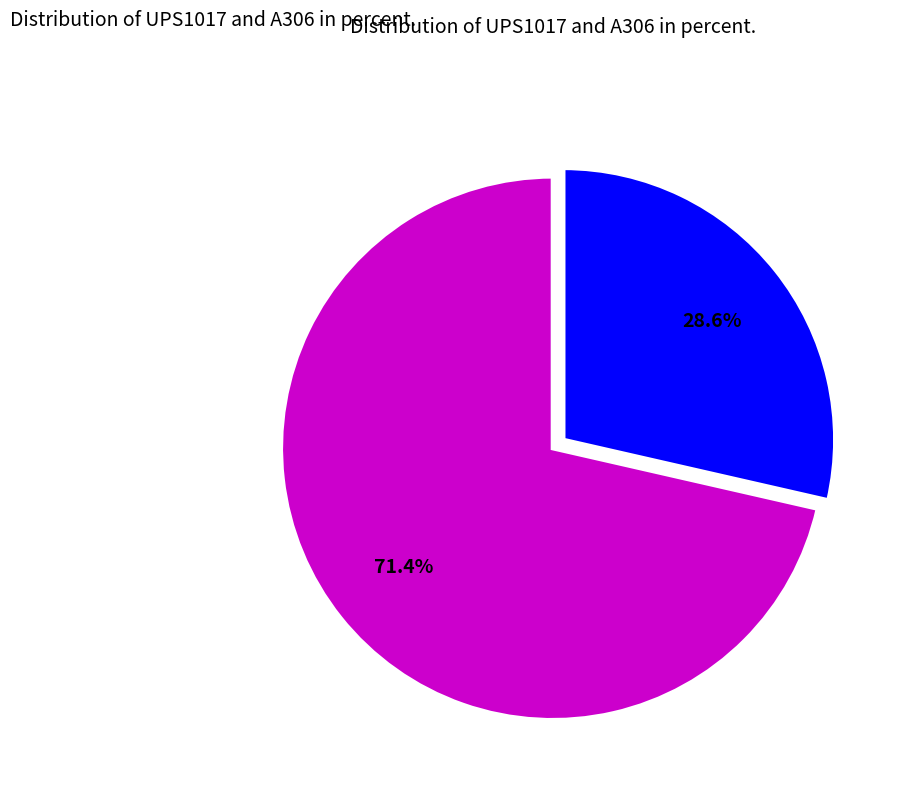

Rank the categories by value from lowest to highest.

A306, UPS1017